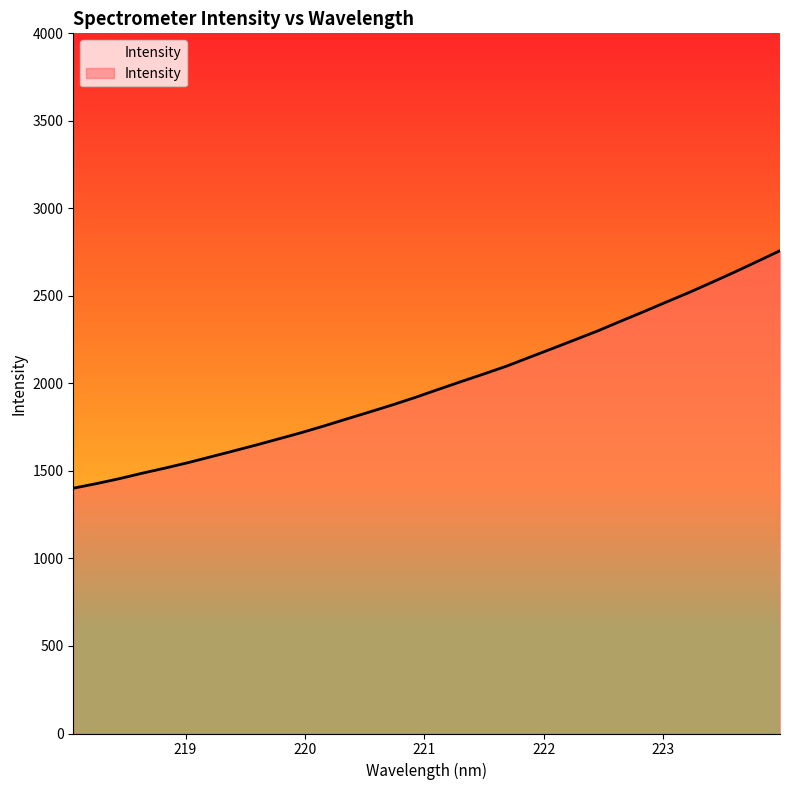

What is the greatest value displayed?

2758.3